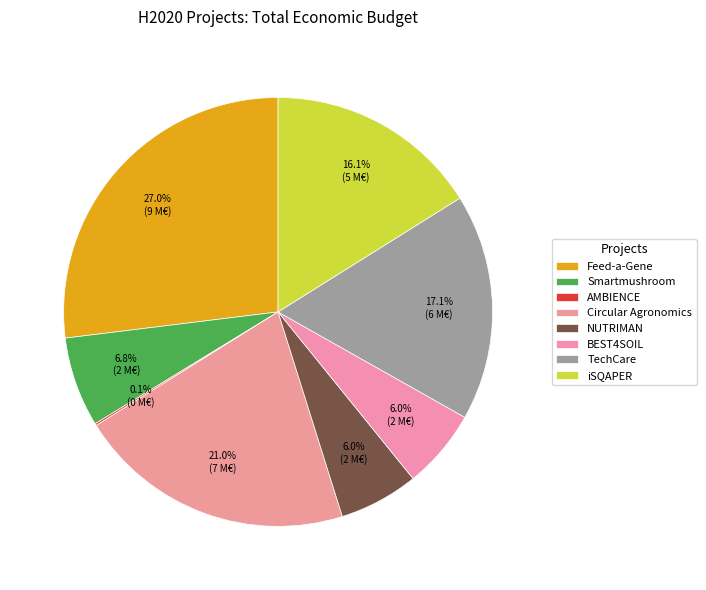

What is the largest slice in the pie chart?

Feed-a-Gene